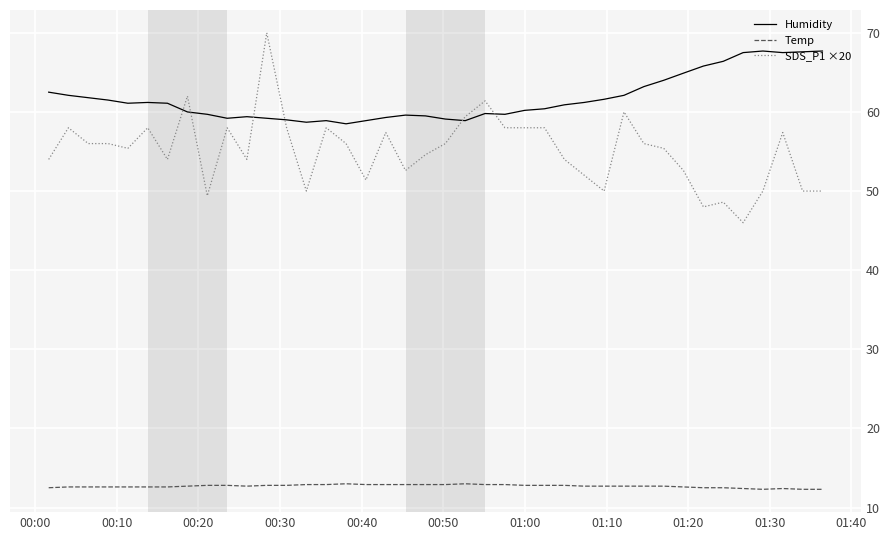

What are all the series names shown in the legend?

Humidity, Temp, SDS_P1 ×20